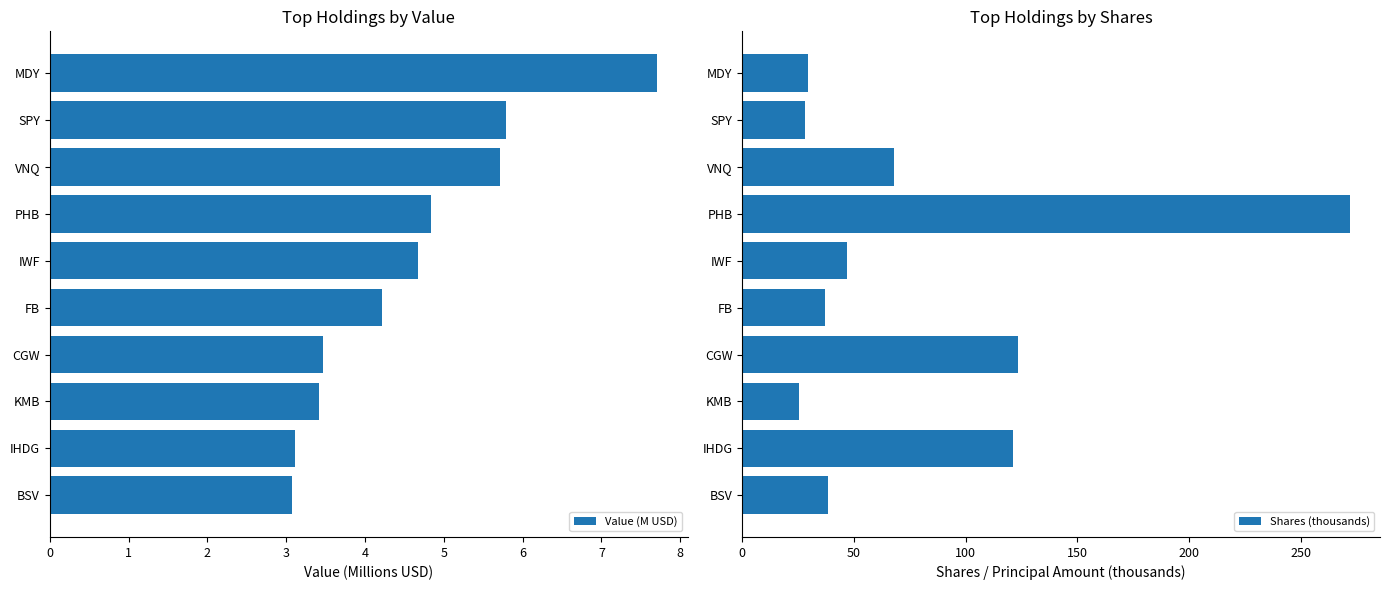

The value of Value (M USD) at BSV is 3.1. True or false?

True